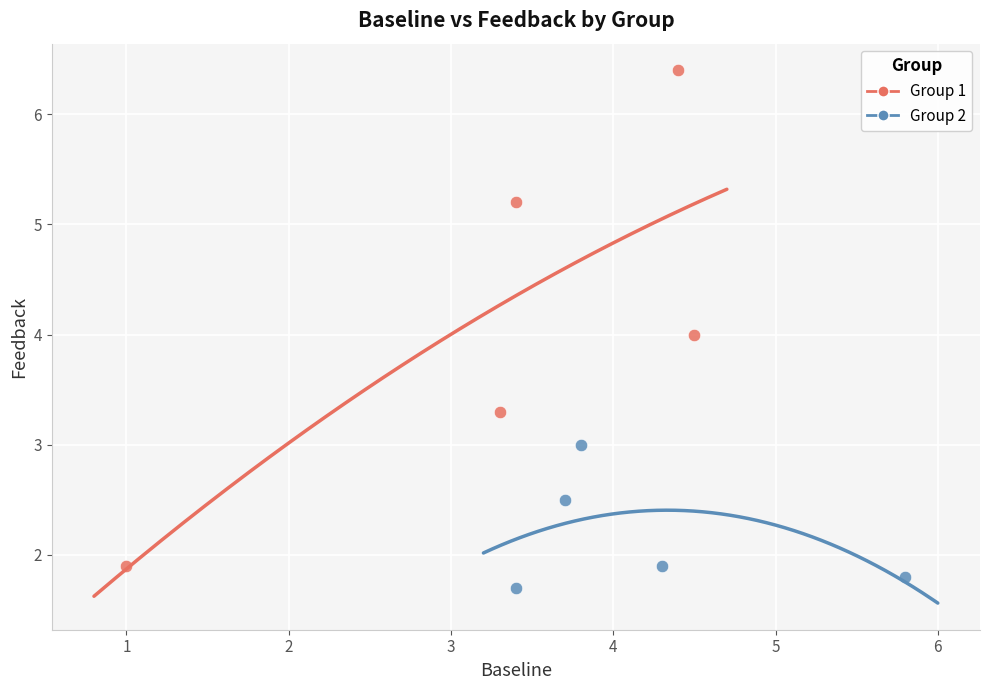

Which series has the widest spread of Y values?

Group 1